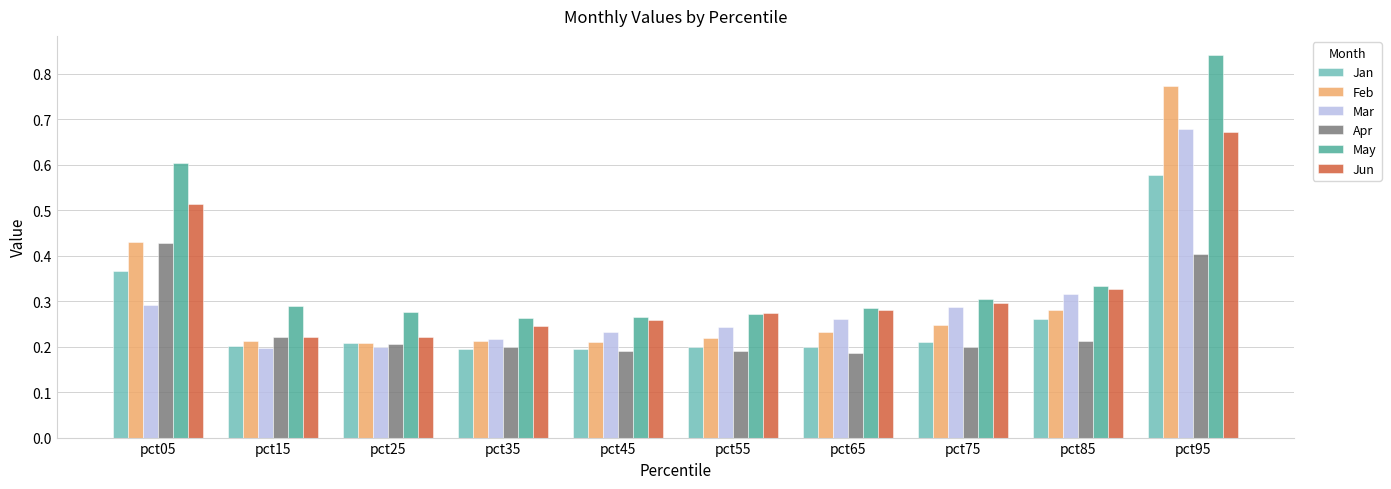

Which series has the largest range (max minus min)?

May